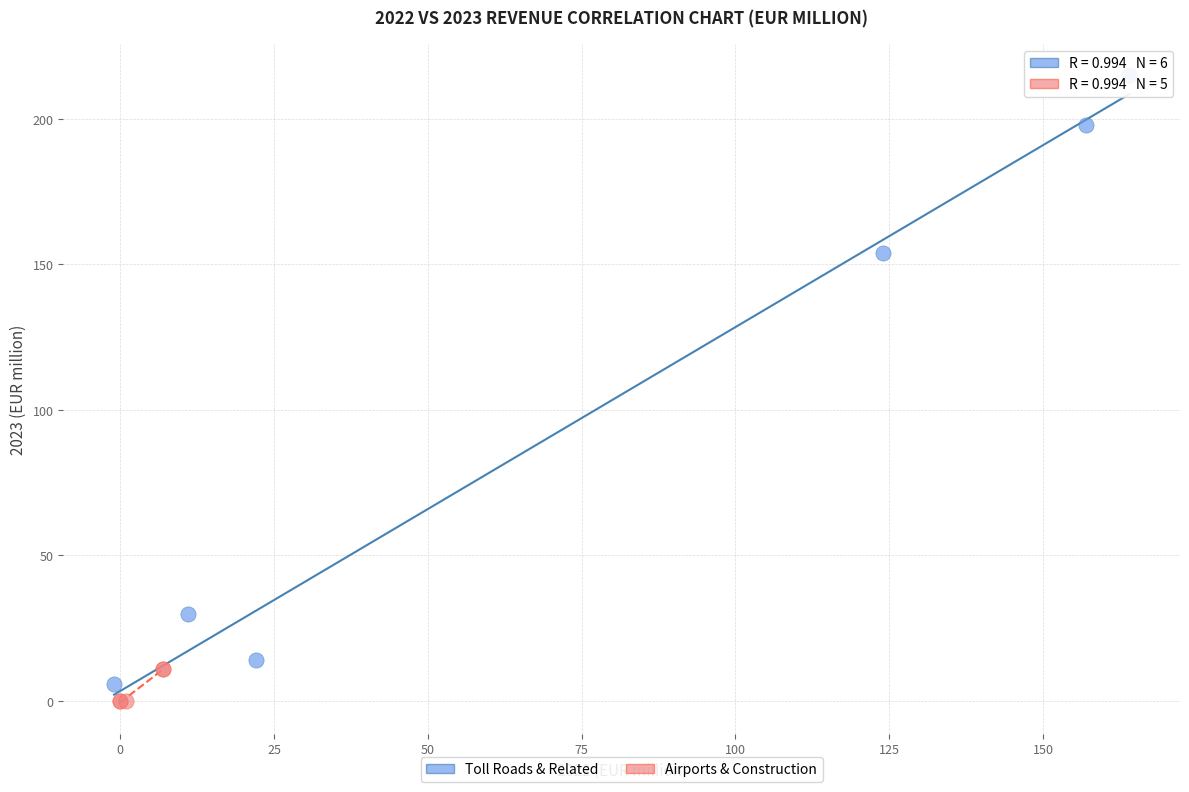

Which series has the widest spread of Y values?

Toll Roads & Related